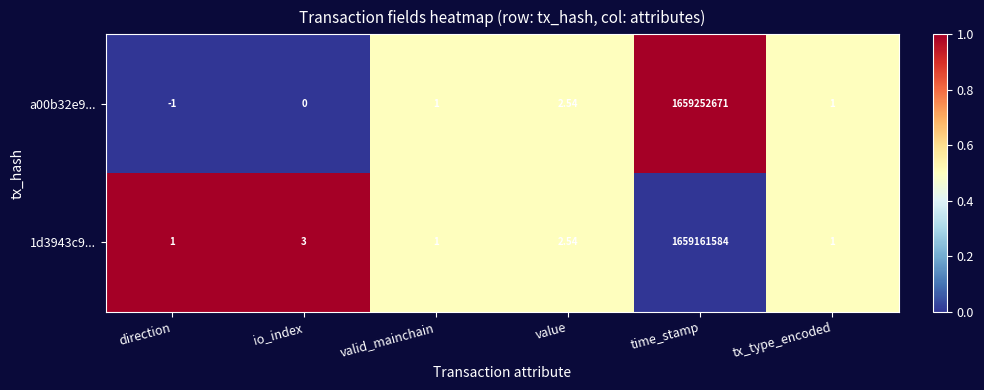

At which label is a00b32e9... closest to 829626335?

value